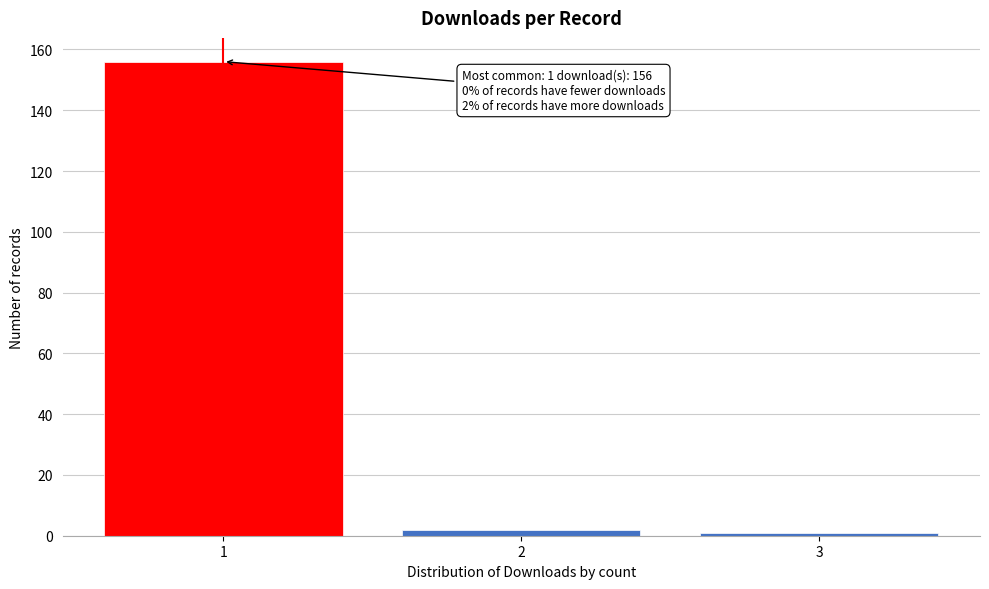

Over which range of the x-axis is the bar tallest?

0.5 to 1.5